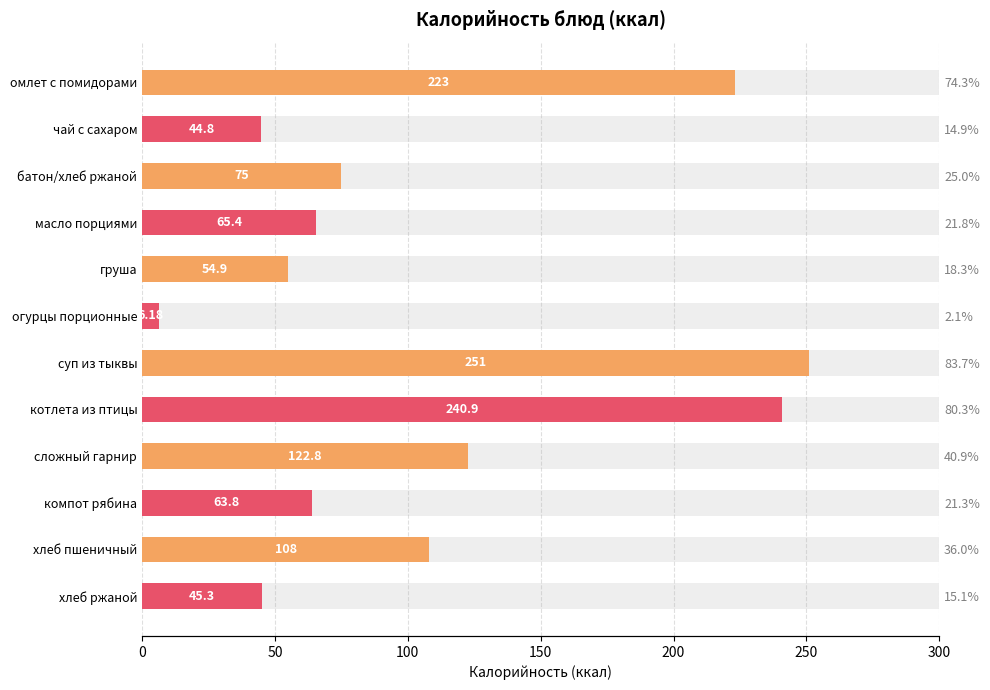

What is the greatest value displayed?

251.0